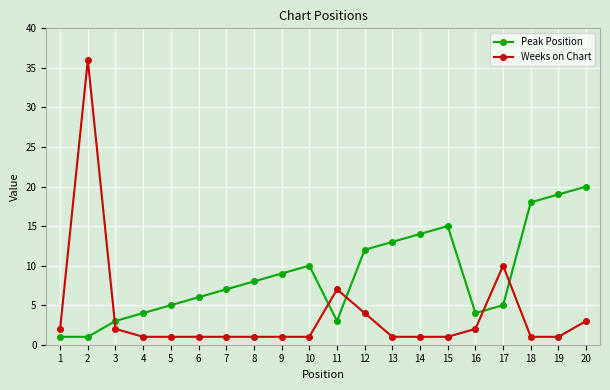

How many interior local peaks does the Peak Position series have?

2